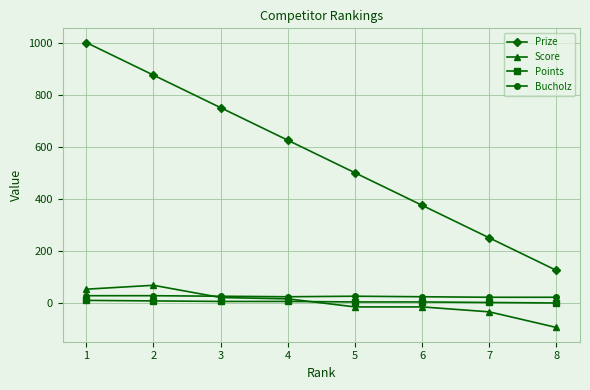

At how many categories does at least one series exceed 205?

7